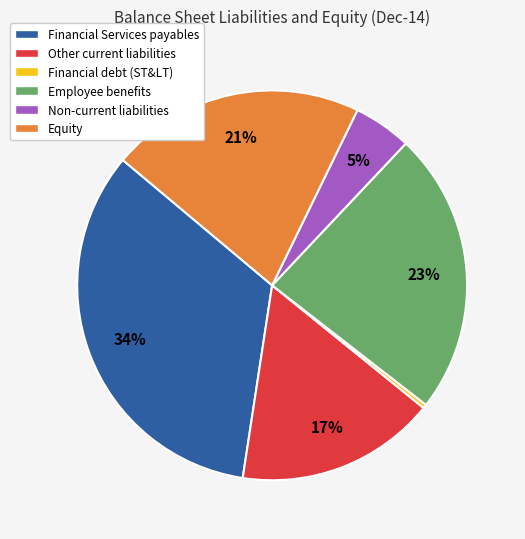

The Equity slice represents 21% of the pie. True or false?

True